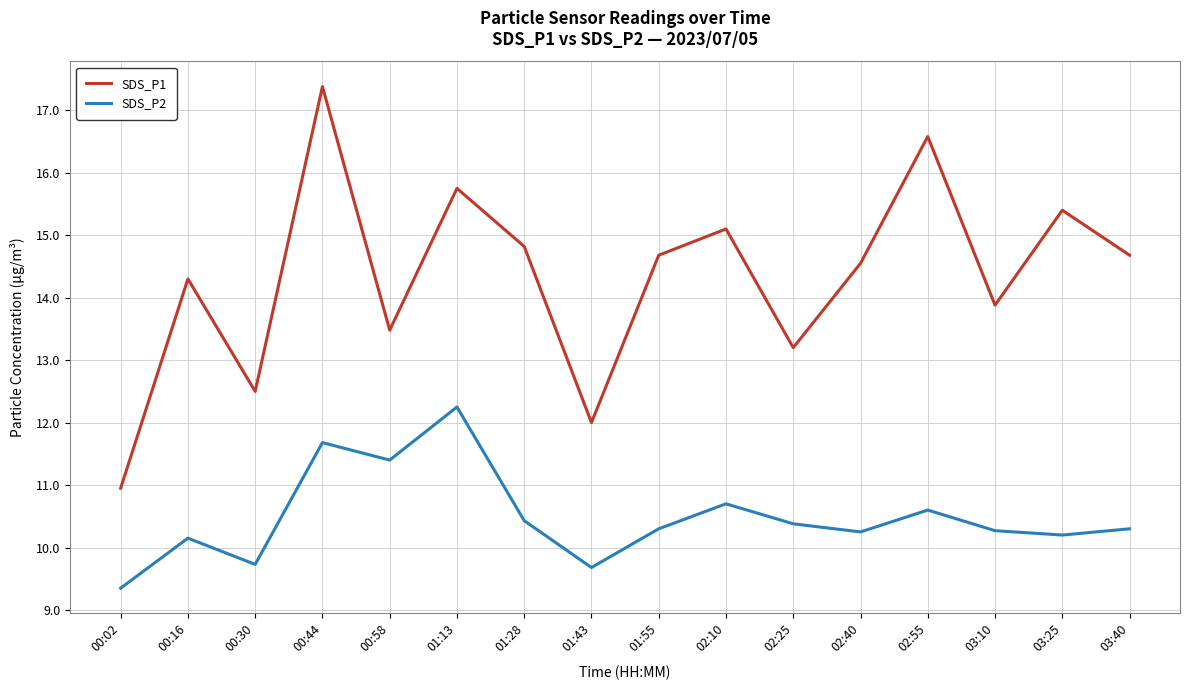

What position from the right is 03:10?

3